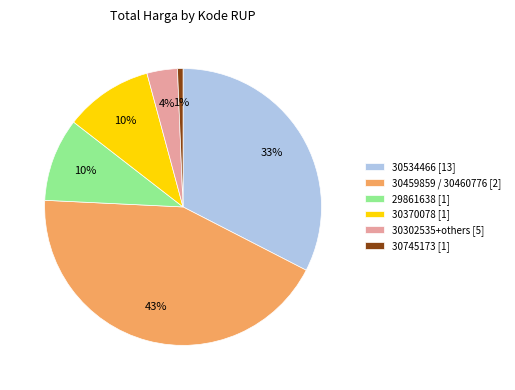

Is the sum of 30745173 [1] and 29861638 [1] greater than half?

No